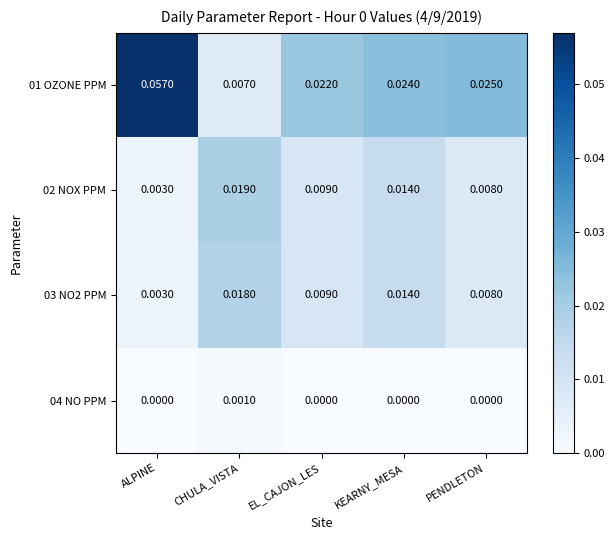

List the labels in order of 03 NO2 PPM value, largest first.

CHULA_VISTA, KEARNY_MESA, EL_CAJON_LES, PENDLETON, ALPINE